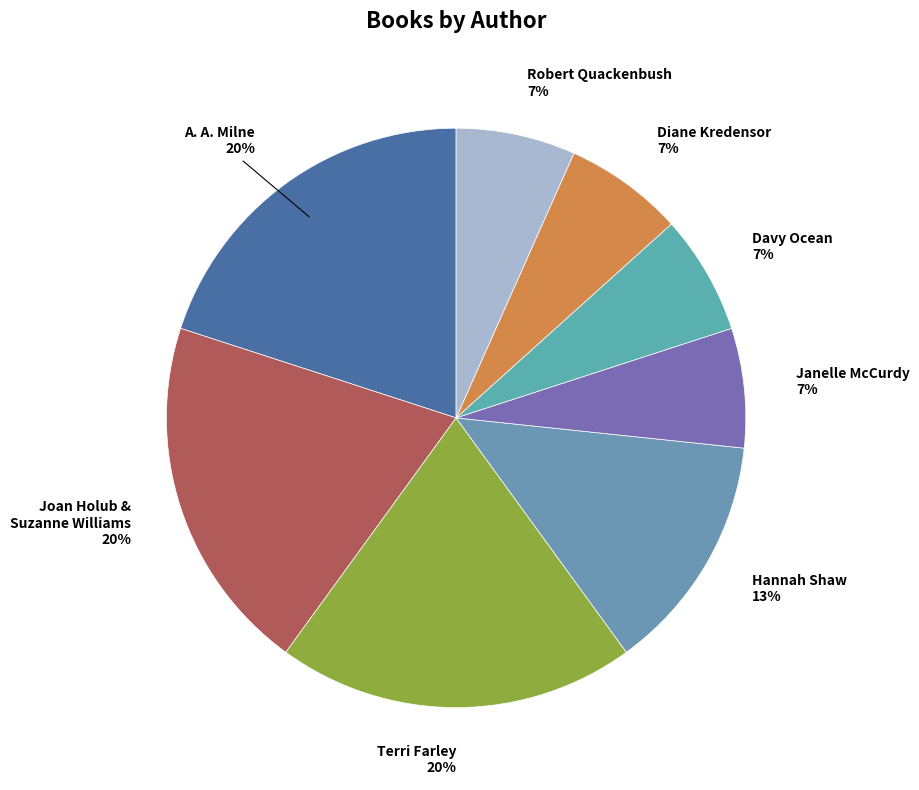

How many slices are in this pie chart?

8